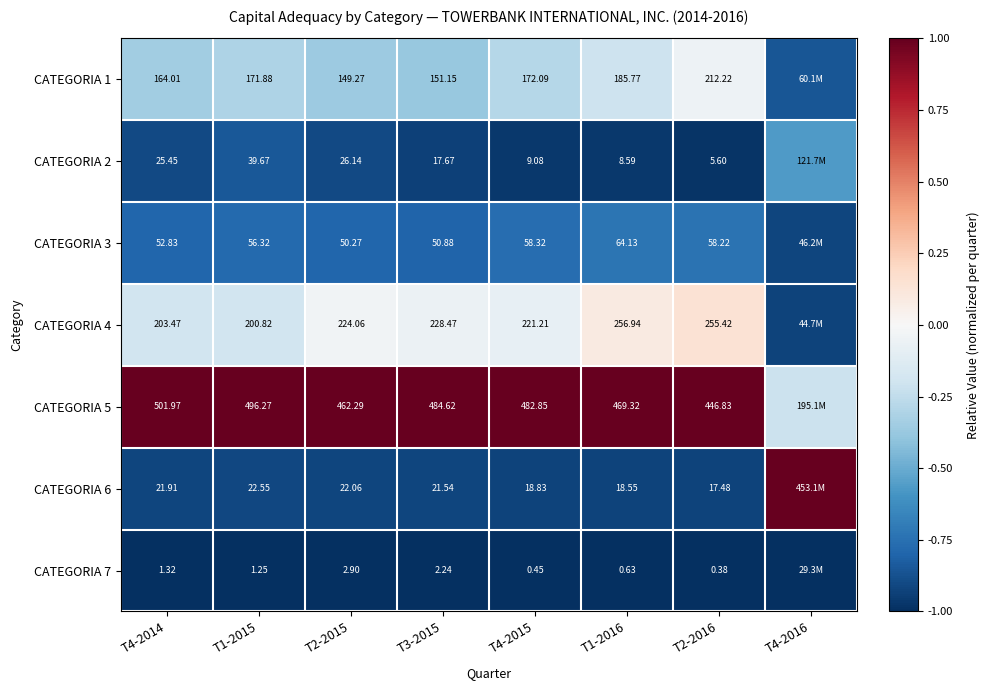

Is it true that CATEGORIA 6 equals -0.6 at T2-2015?

False